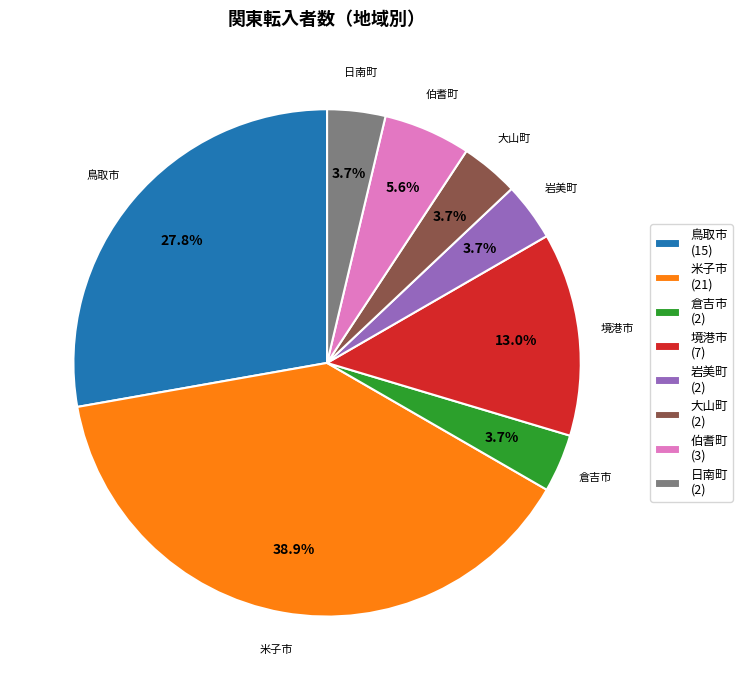

What is the ratio of the value at 伯耆町 (3) to the value at 倉吉市 (2)?

1.5